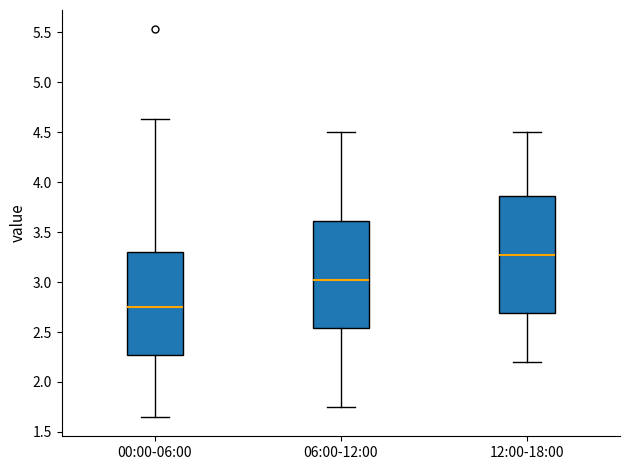

Reading left to right, transcribe this box plot: for each box, give where its median line is, the range the box spans, and where its two whiskers end, as read against the y-axis. The values are not printed on the chart, so give them approximately, as read against the axis.

00:00-06:00: median 2.75, box 2.25 to 3.30, whiskers 1.65 to 4.65
06:00-12:00: median 3.05, box 2.55 to 3.60, whiskers 1.75 to 4.50
12:00-18:00: median 3.30, box 2.70 to 3.85, whiskers 2.20 to 4.50